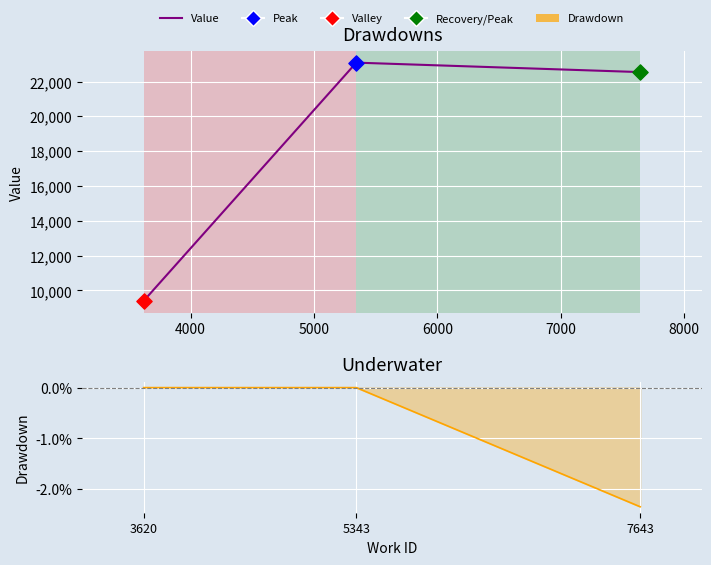

Which series has the largest total across all categories?

Value